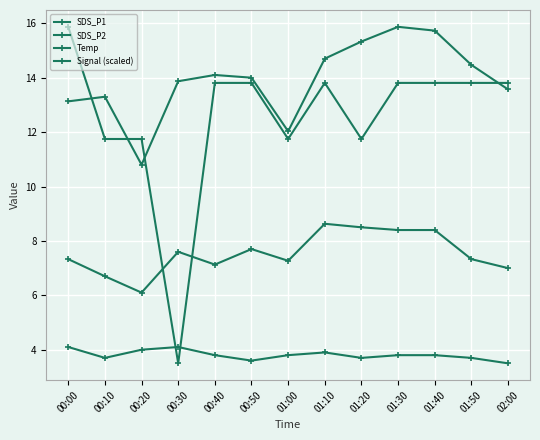

Reading right to left, list all the values displayed in this chart.

SDS_P1: 13.6	14.5	15.7	15.9	15.3	14.7	12.0	14.0	14.1	13.9	10.8	13.3	13.1
SDS_P2: 7.0	7.3	8.4	8.4	8.5	8.6	7.3	7.7	7.1	7.6	6.1	6.7	7.3
Temp: 3.5	3.7	3.8	3.8	3.7	3.9	3.8	3.6	3.8	4.1	4.0	3.7	4.1
Signal (scaled): 13.8	13.8	13.8	13.8	11.7	13.8	11.7	13.8	13.8	3.5	11.7	11.7	15.9